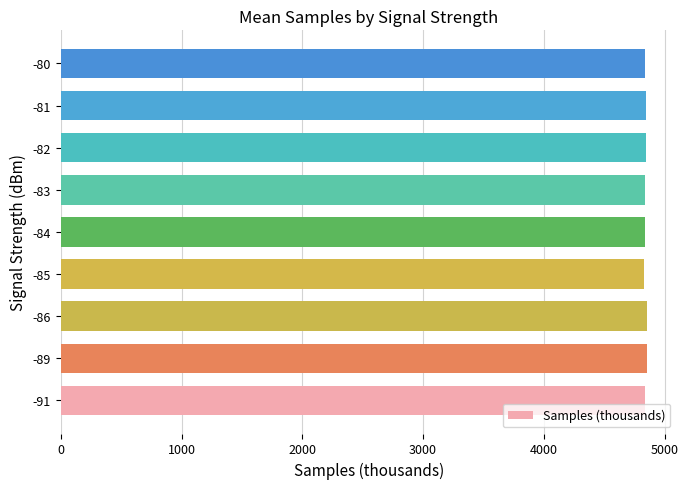

What is the minimum value shown in the chart?

4829.8